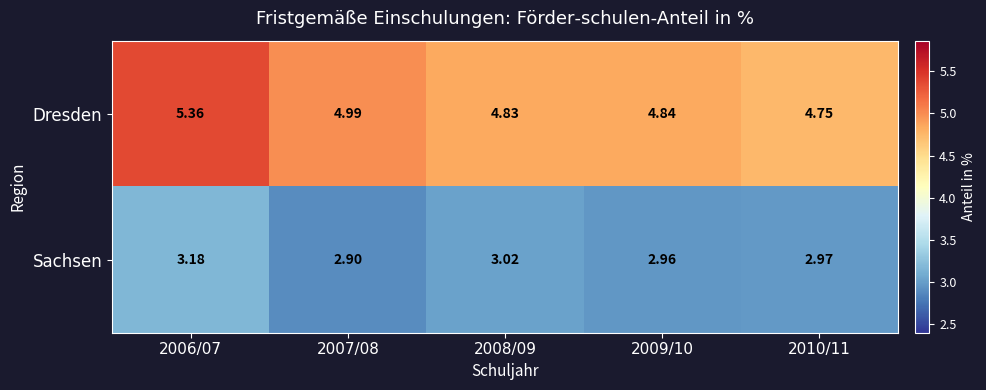

Between 2009/10 and 2010/11, which series saw the biggest shift?

Dresden